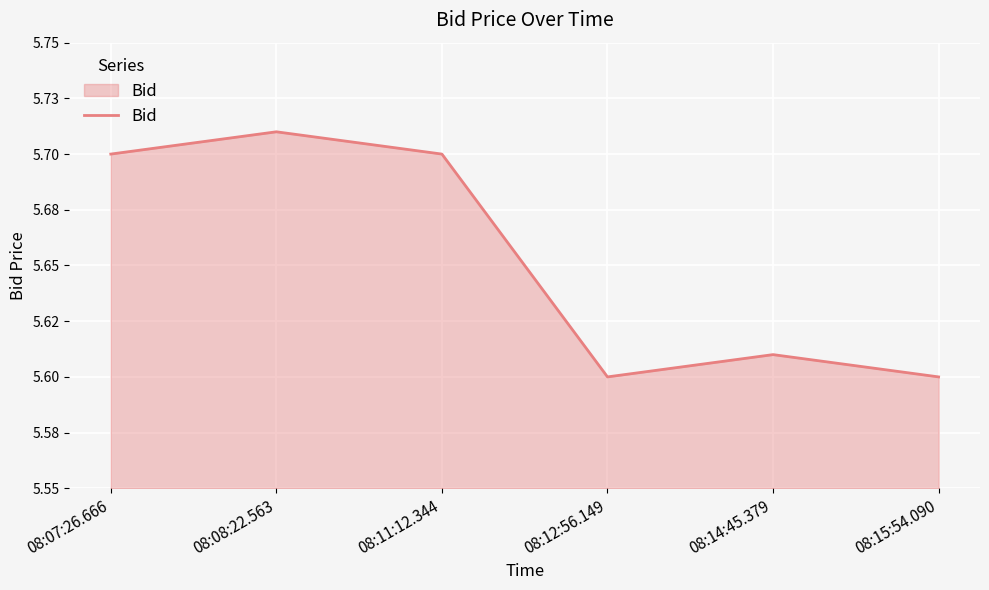

What is the label of the 5th point from the right?

08:08:22.563